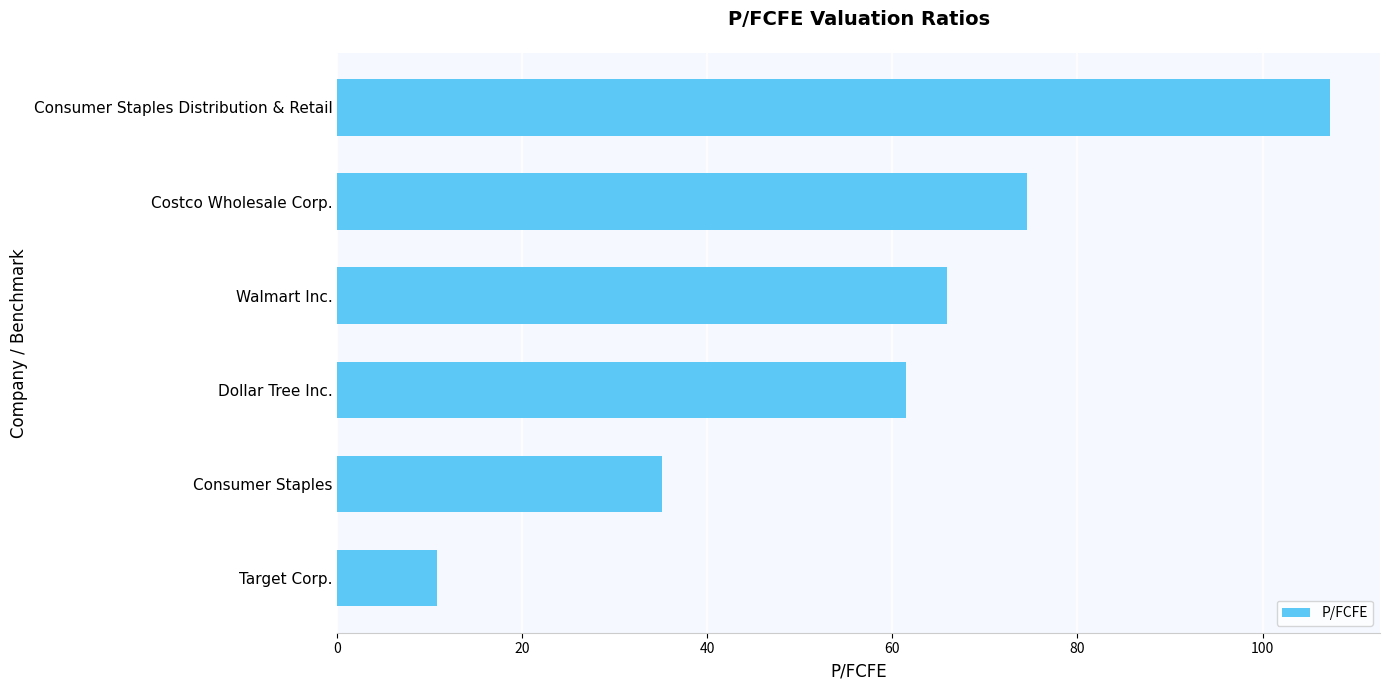

List the labels in order of value, smallest first.

Target Corp., Consumer Staples, Dollar Tree Inc., Walmart Inc., Costco Wholesale Corp., Consumer Staples Distribution & Retail